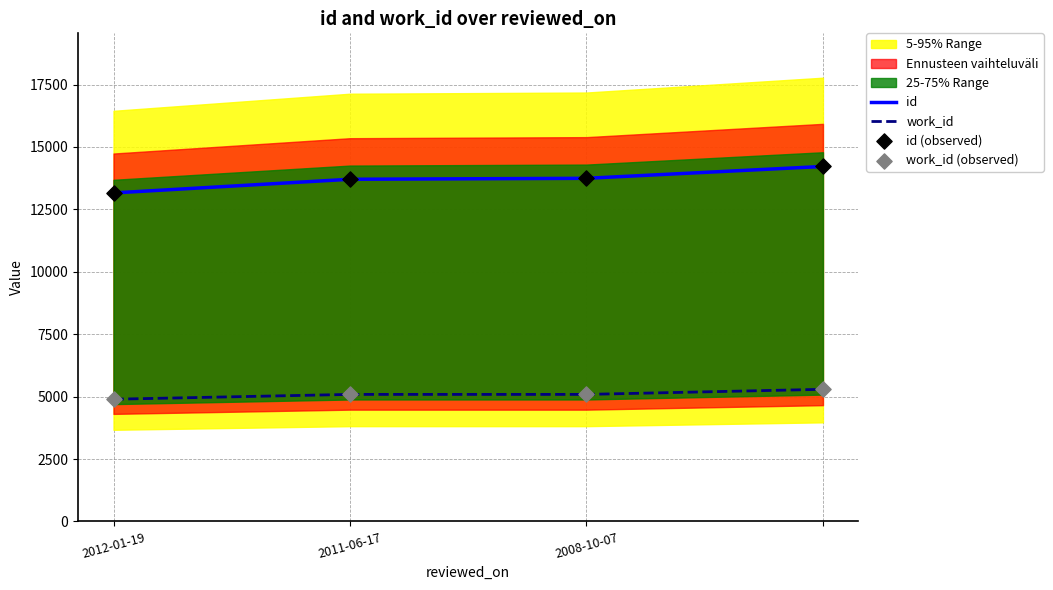

Is the value of id (observed) at 2011-06-17 greater than the value of id at 2008-10-07?

No